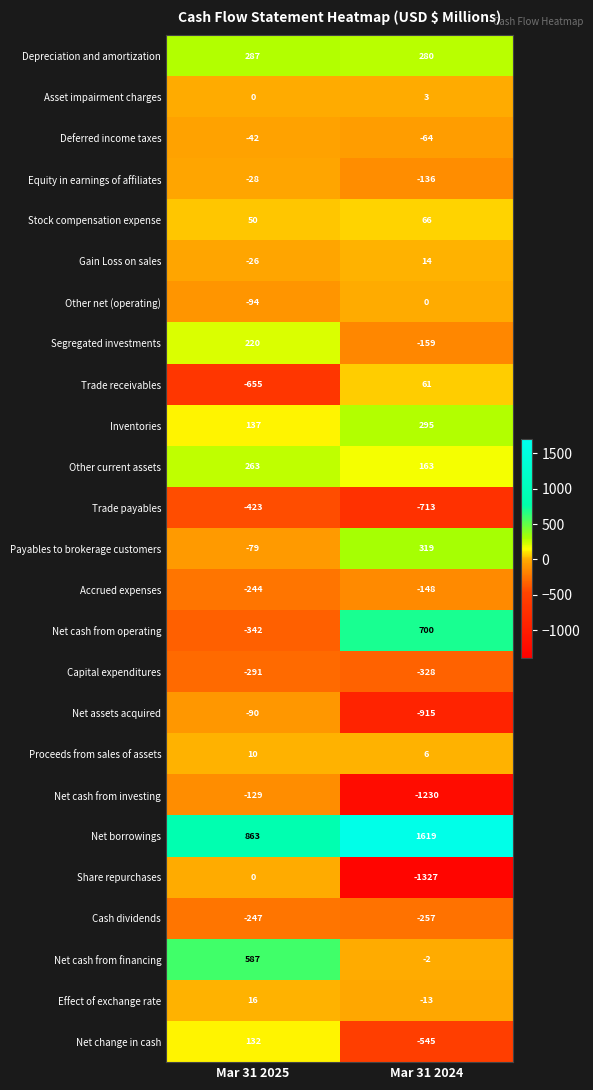

Rank the categories by Net cash from financing value from highest to lowest.

Mar 31 2025, Mar 31 2024